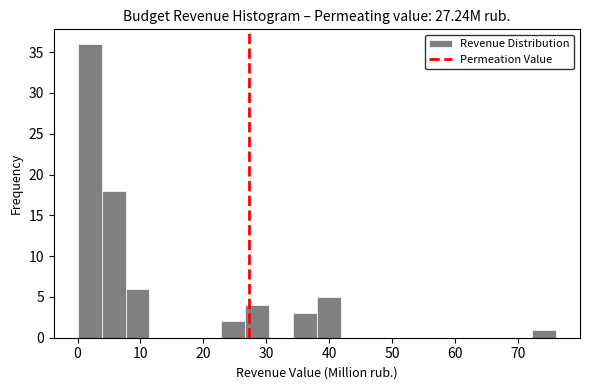

Read against the x-axis, roughly where is the centre of the tallest bar?

2